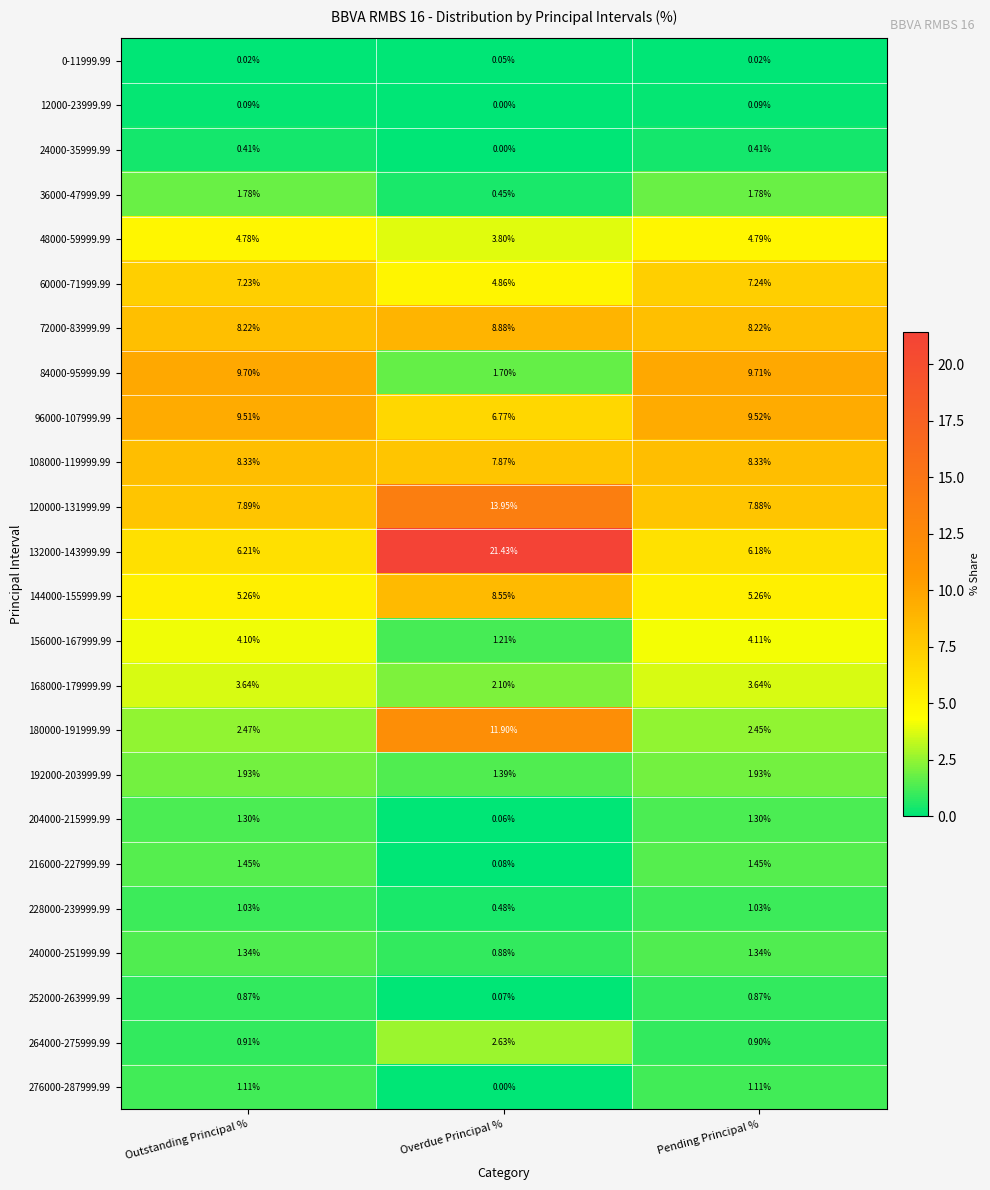

How many data points does each series have?

3